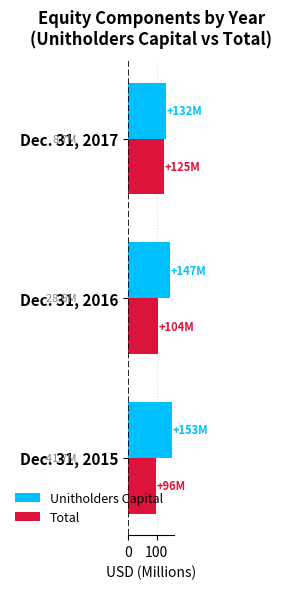

What is the sum of the Total values at Dec. 31, 2016 and Dec. 31, 2017?

228.8